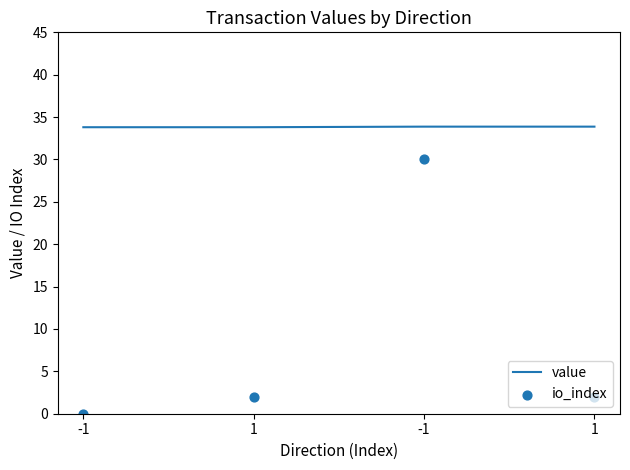

Which series has the largest total across all categories?

value